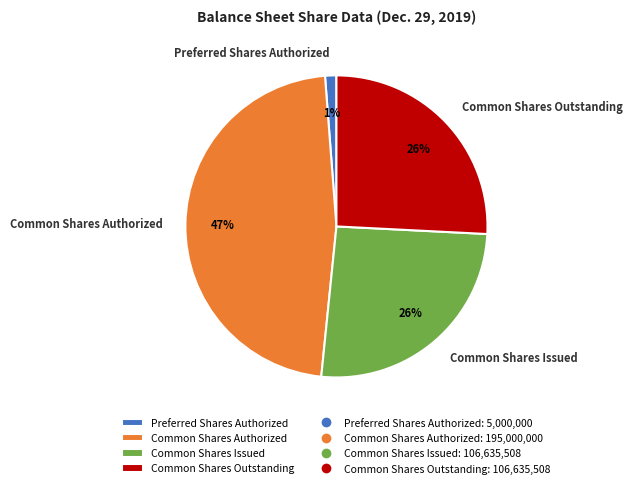

Is it true that Common Shares Outstanding is 26% of the pie?

True